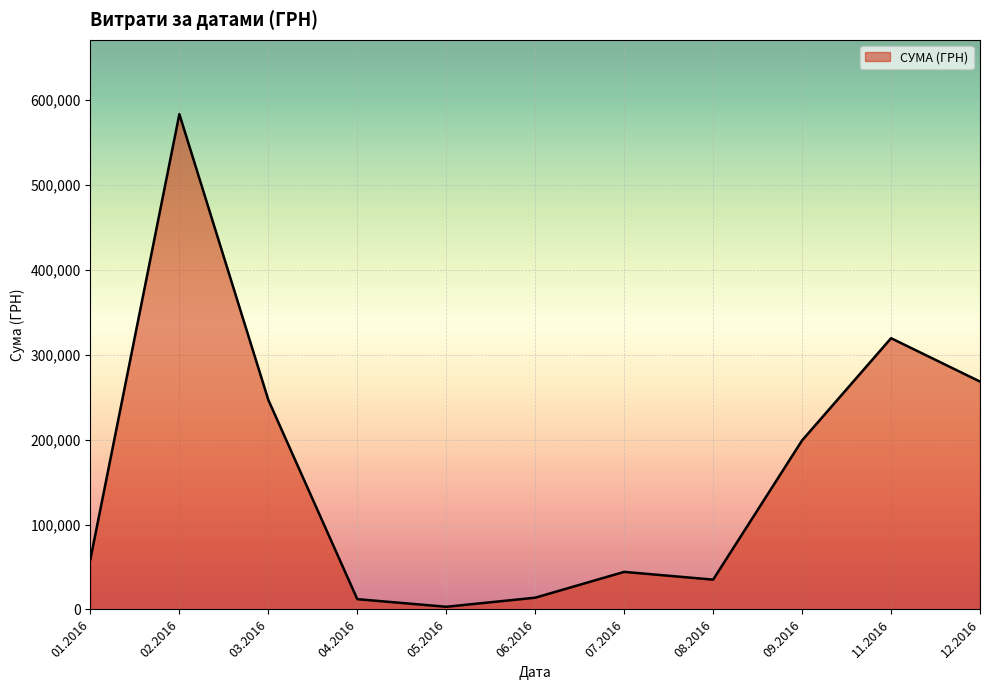

Is it true that the value at 02.2016 is 973752.1?

False